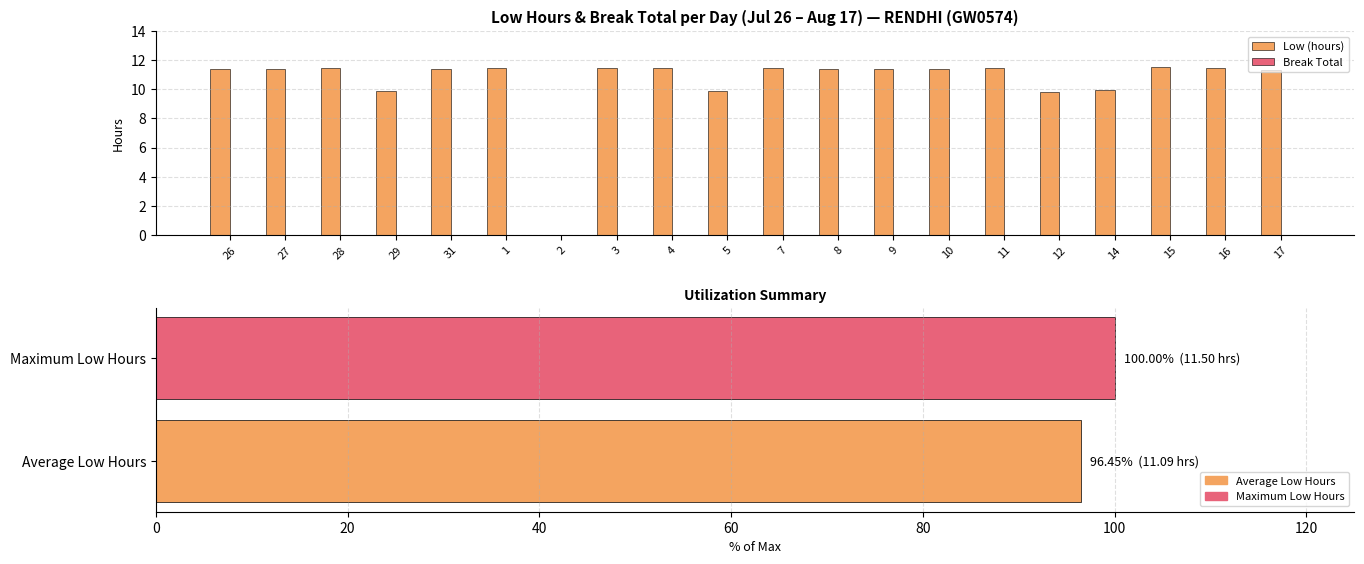

Reading right to left, extract all data points from this chart.

Low (hours): 11.3	11.5	11.5	9.9	9.8	11.4	11.4	11.4	11.4	11.4	9.9	11.4	11.5	0.0	11.4	11.4	9.9	11.5	11.4	11.4
Break Total: 0.0	0.0	0.0	0.0	0.0	0.0	0.0	0.0	0.0	0.0	0.0	0.0	0.0	0.0	0.0	0.0	0.0	0.0	0.0	0.0